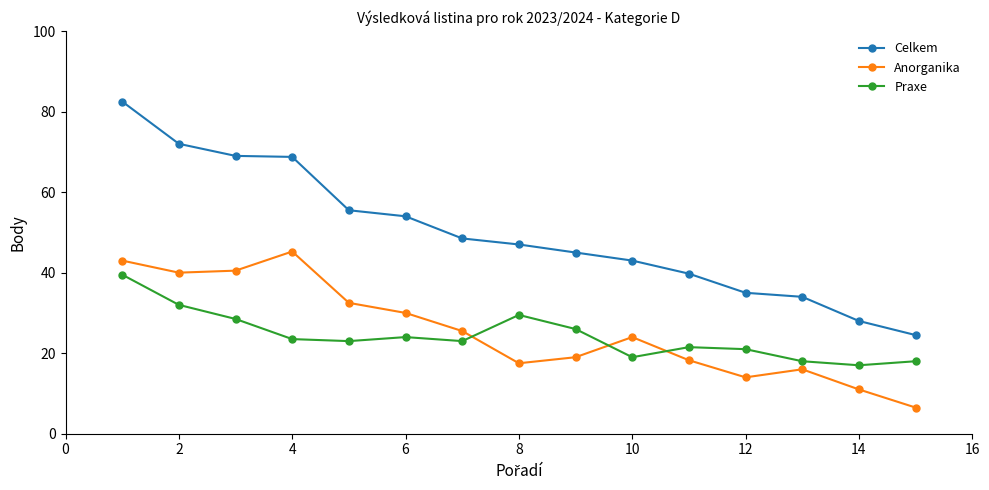

True or false: Anorganika and Praxe intersect in this chart.

True